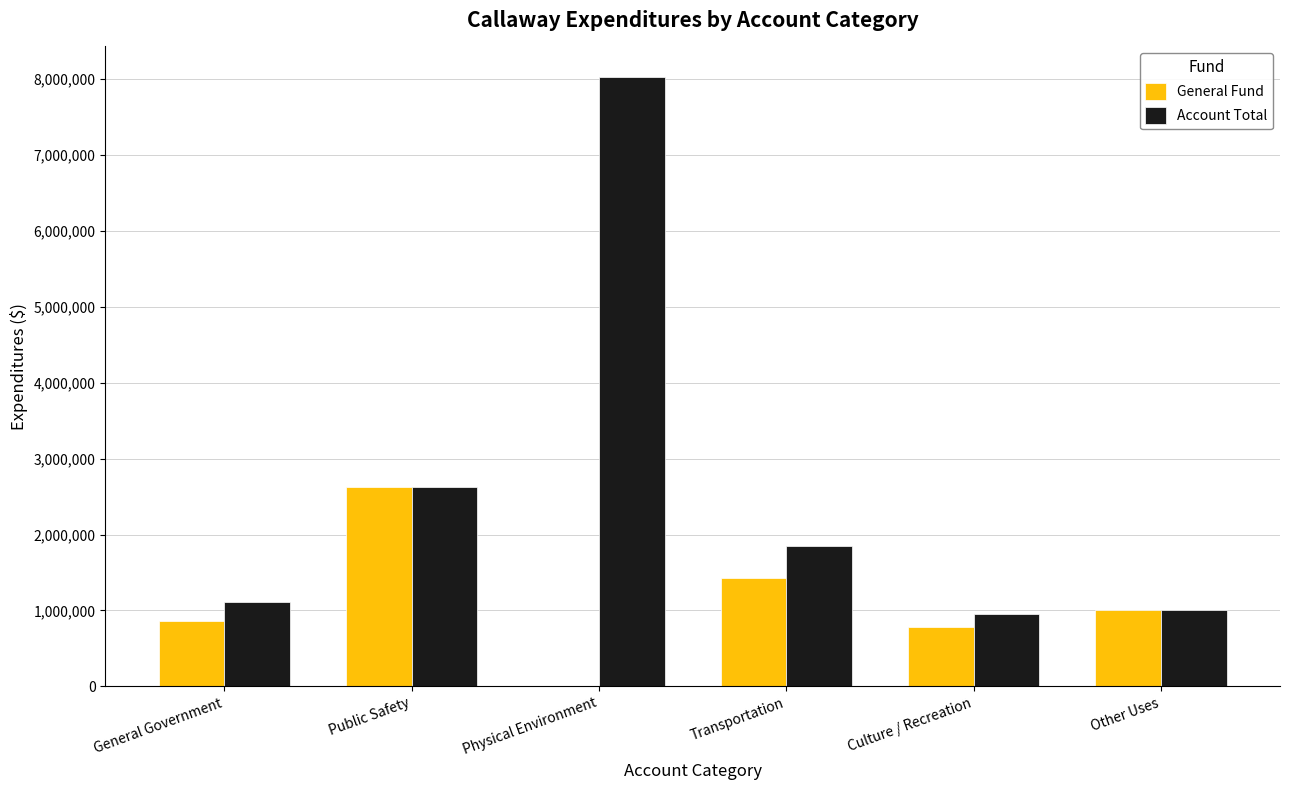

The value of General Fund at Other Uses is 355202. True or false?

False